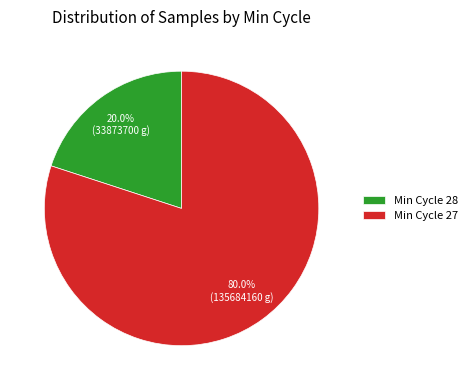

Which category has the smallest portion of the pie?

Min Cycle 28